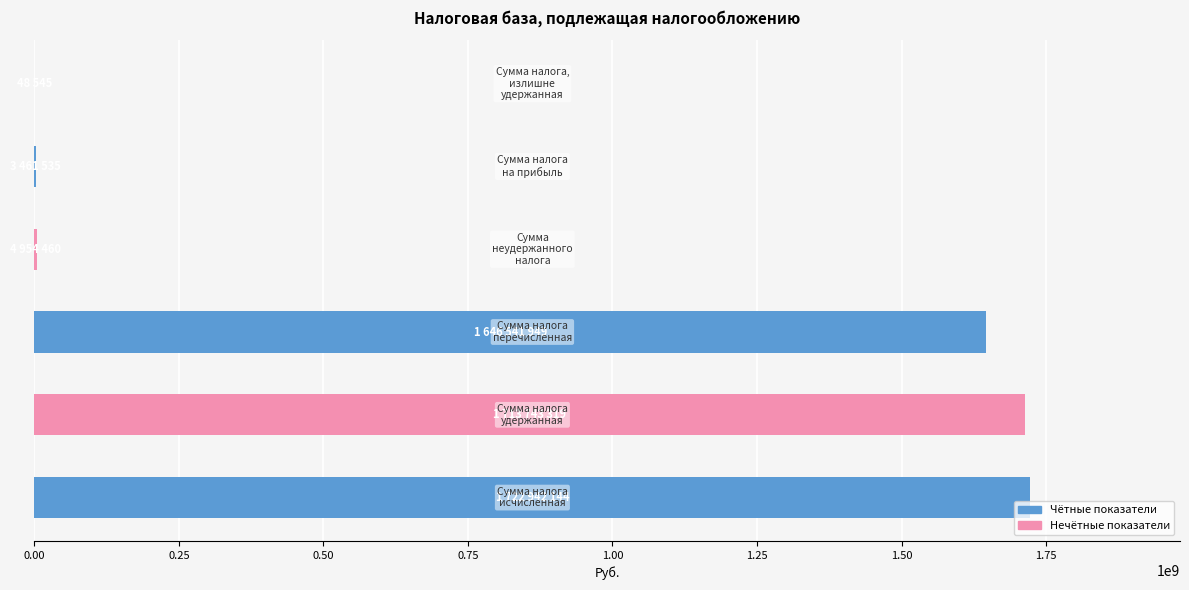

What is the sum of all values?

5091691952